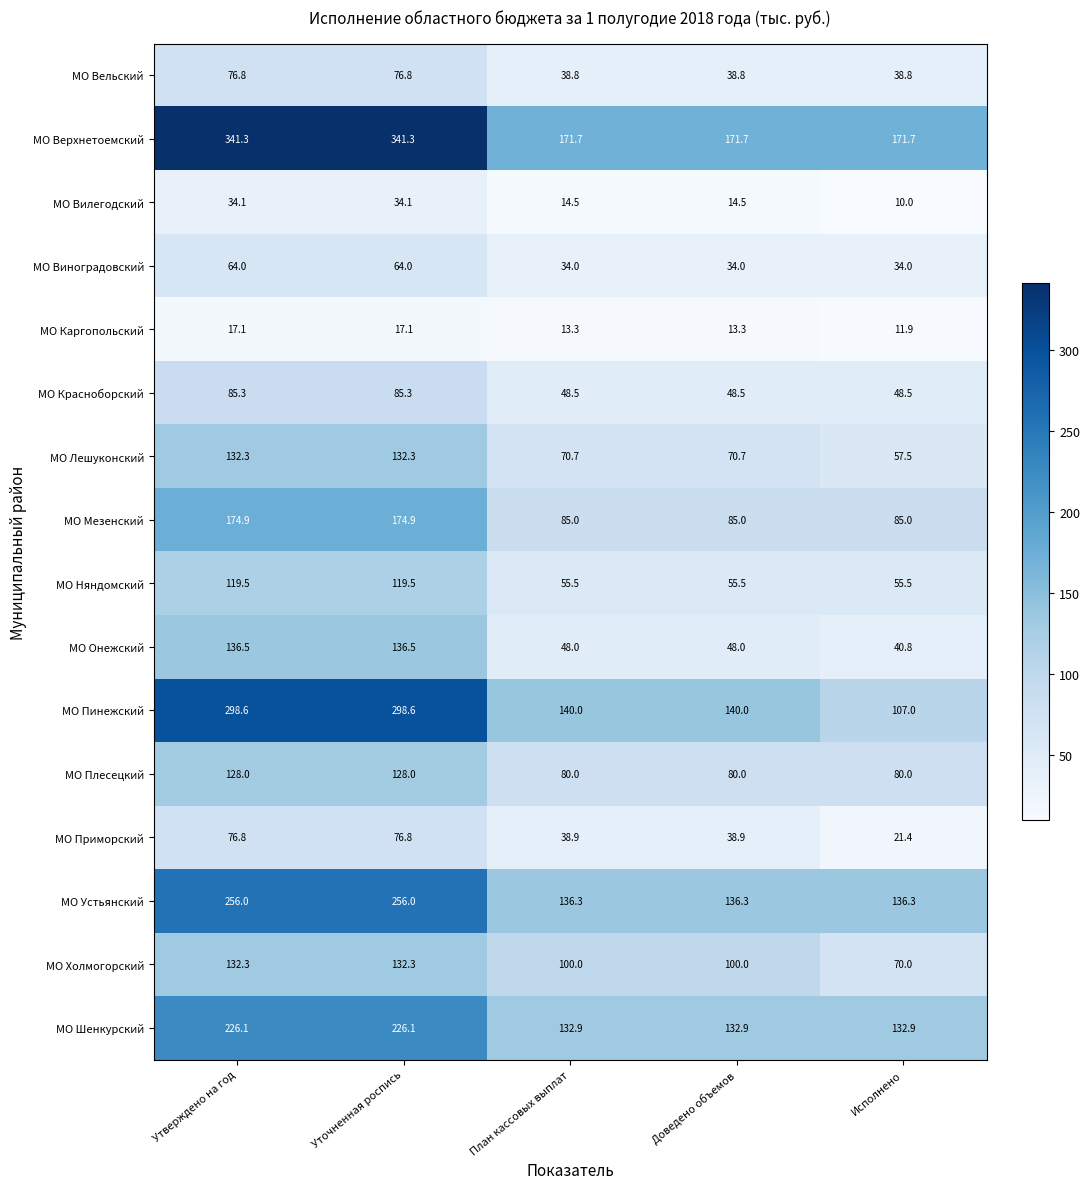

Rank the series at Доведено объемов from lowest to highest value.

МО Каргопольский, МО Вилегодский, МО Виноградовский, МО Вельский, МО Приморский, МО Онежский, МО Красноборский, МО Няндомский, МО Лешуконский, МО Плесецкий, МО Мезенский, МО Холмогорский, МО Шенкурский, МО Устьянский, МО Пинежский, МО Верхнетоемский